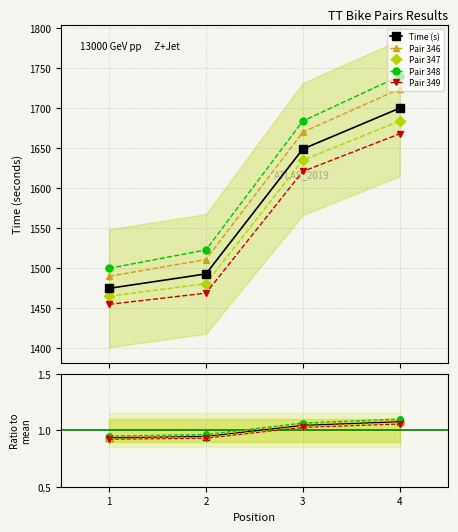

What is the difference between the maximum and minimum values in the Pair 348 series?

240.0